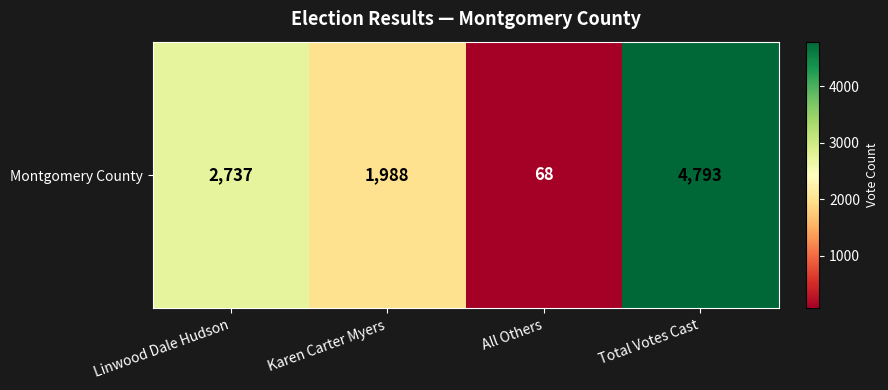

List the labels in order of value, smallest first.

All Others, Karen Carter Myers, Linwood Dale Hudson, Total Votes Cast